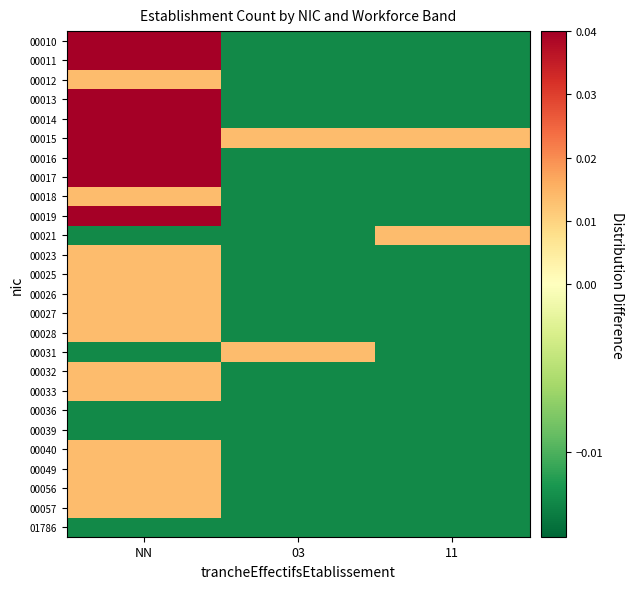

At how many categories does at least one series exceed 0?

3